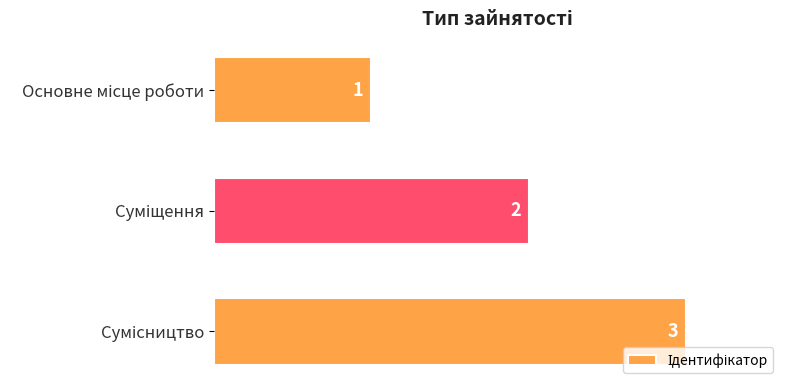

What is the value of the 2nd bar from the top?

2